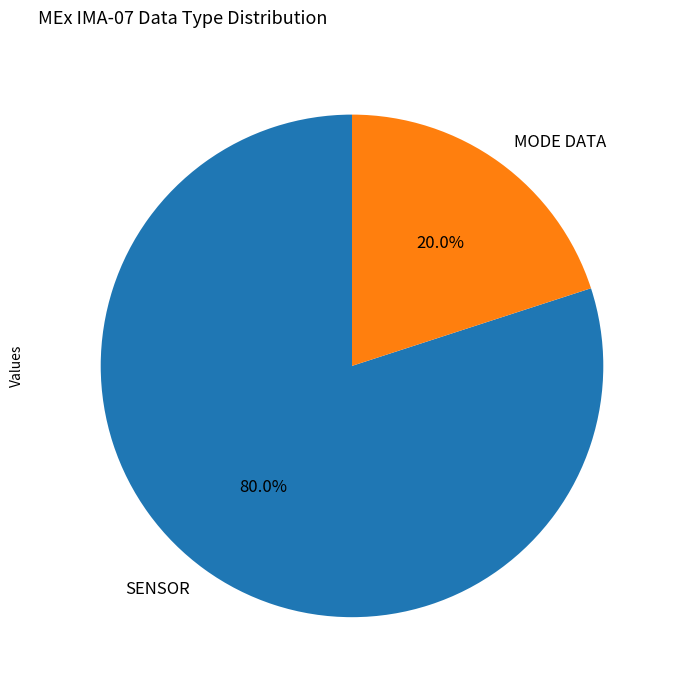

How many slices are in this pie chart?

2